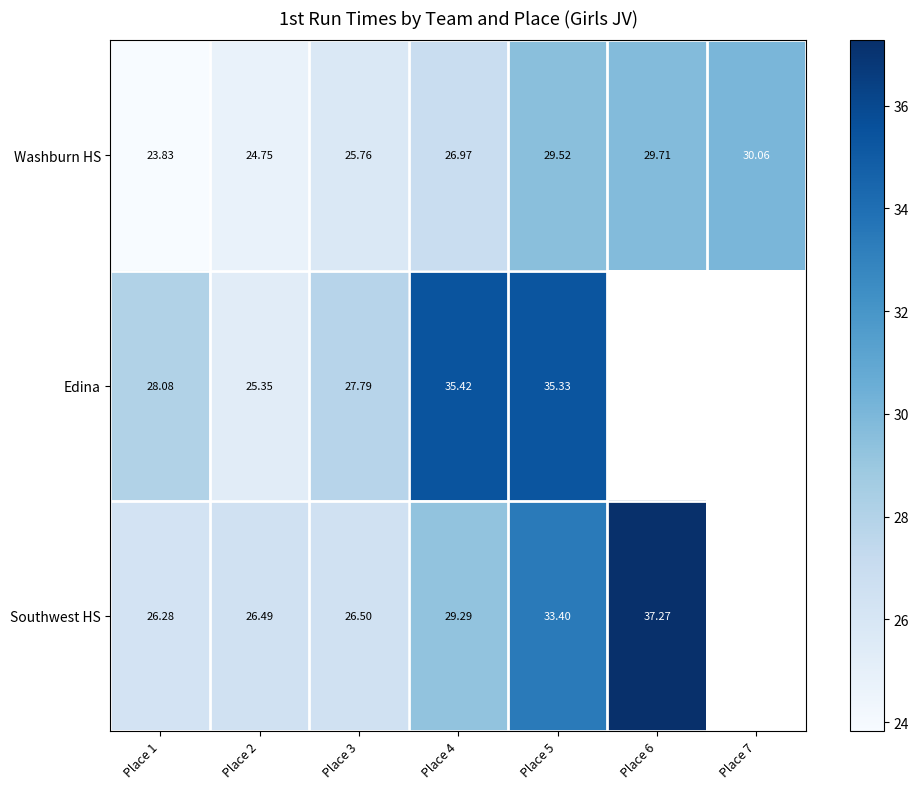

Between Place 4 and Place 5, which series saw the biggest shift?

Southwest HS